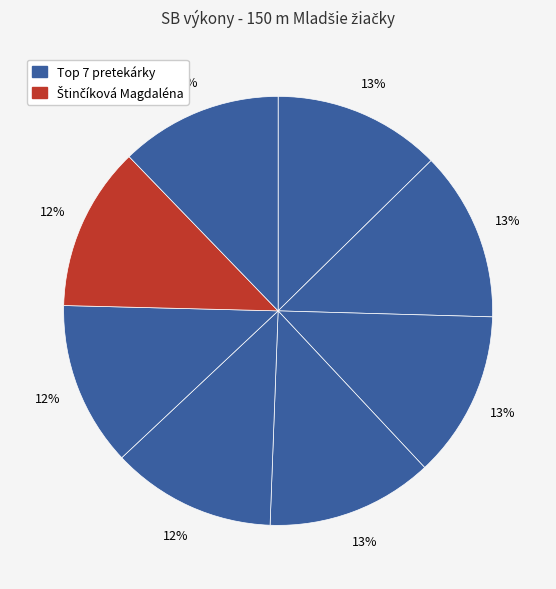

Count the number of slices in the pie.

8